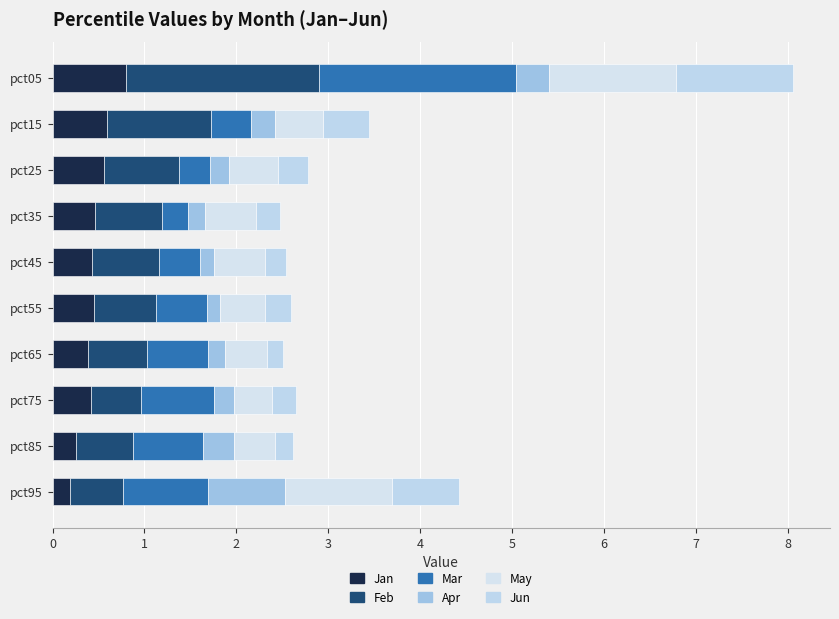

How many data points does each series have?

10